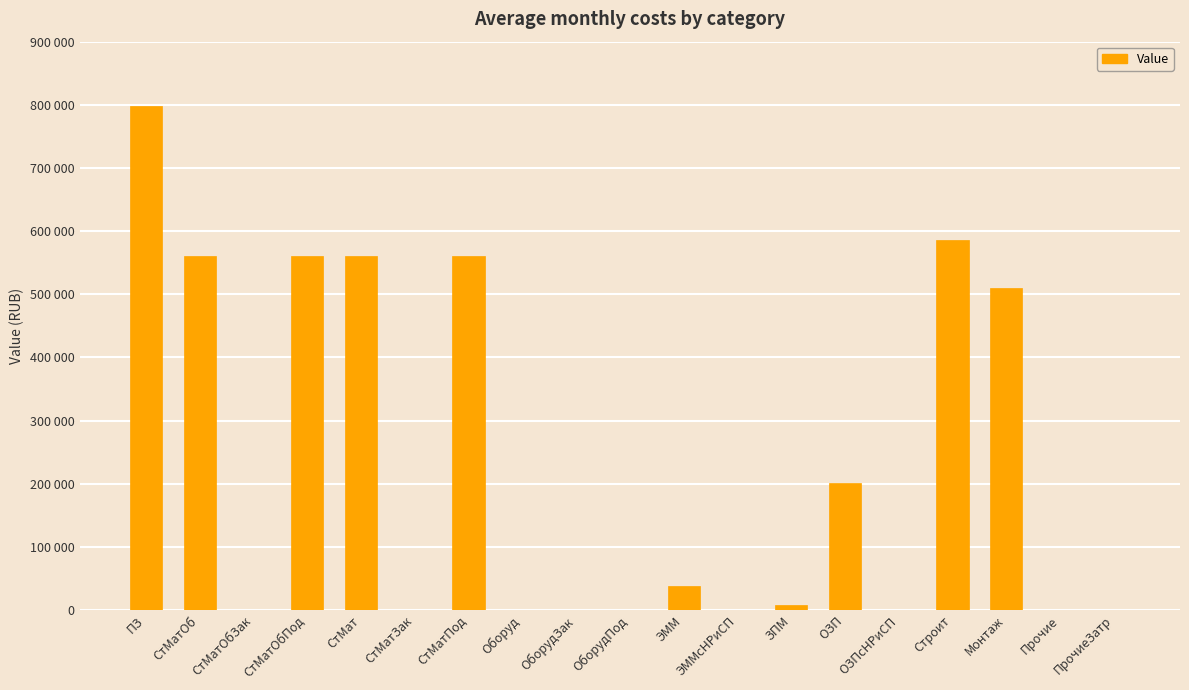

Which category has the lowest value across all series?

СтМатОбЗак